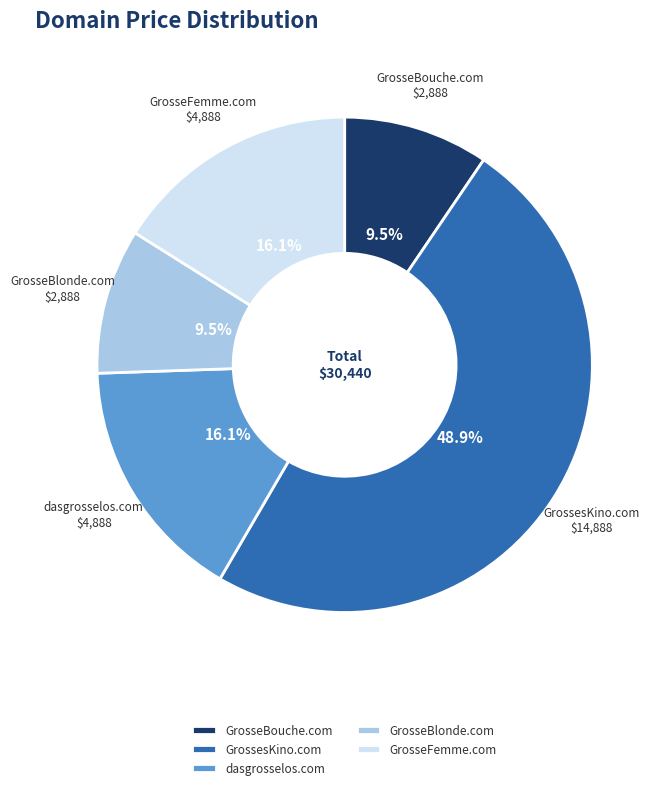

Do GrosseBlonde.com and GrosseFemme.com together represent more than half of the pie?

No